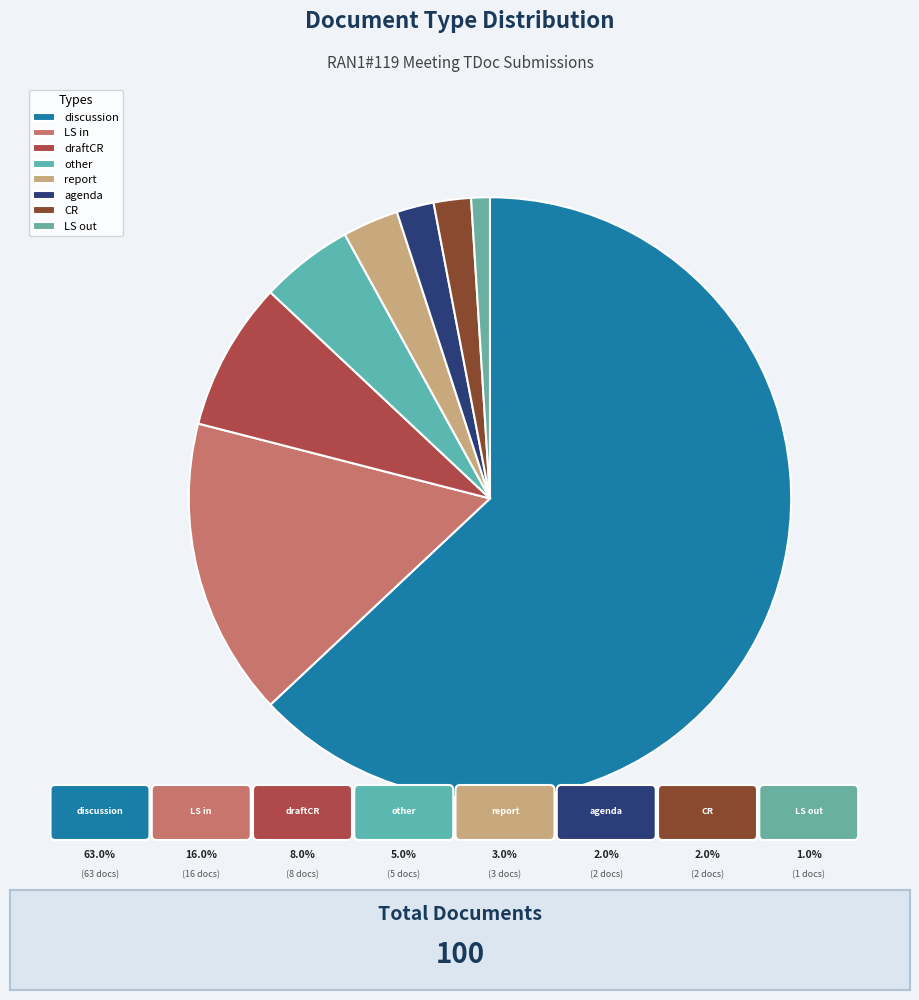

Is it true that LS in is 16% of the pie?

True